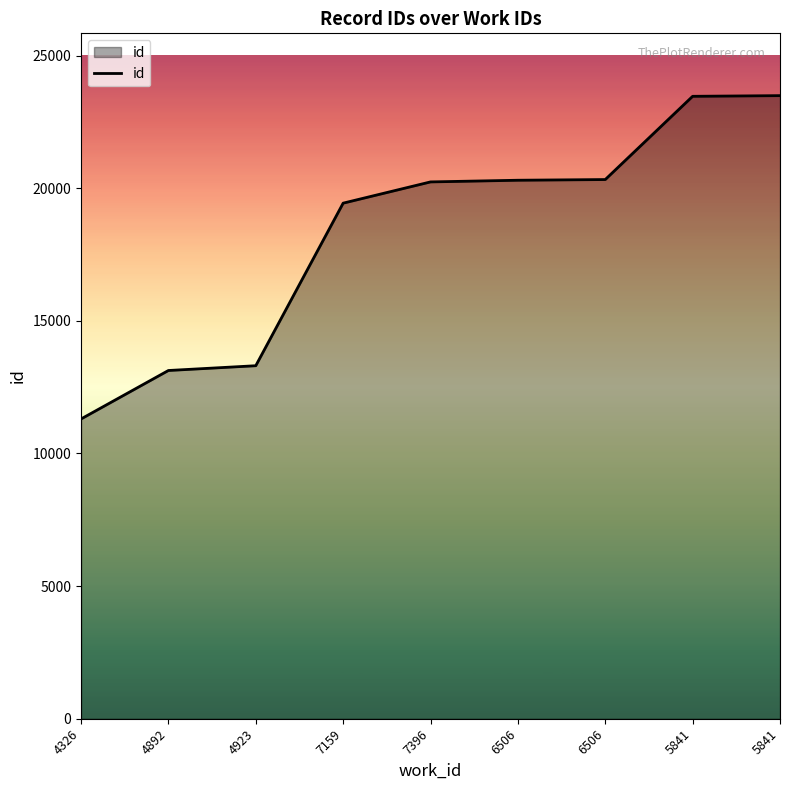

Reading right to left, transcribe all the data shown in this chart.

23488	23463	20325	20299	20236	19435	13307	13127	11300